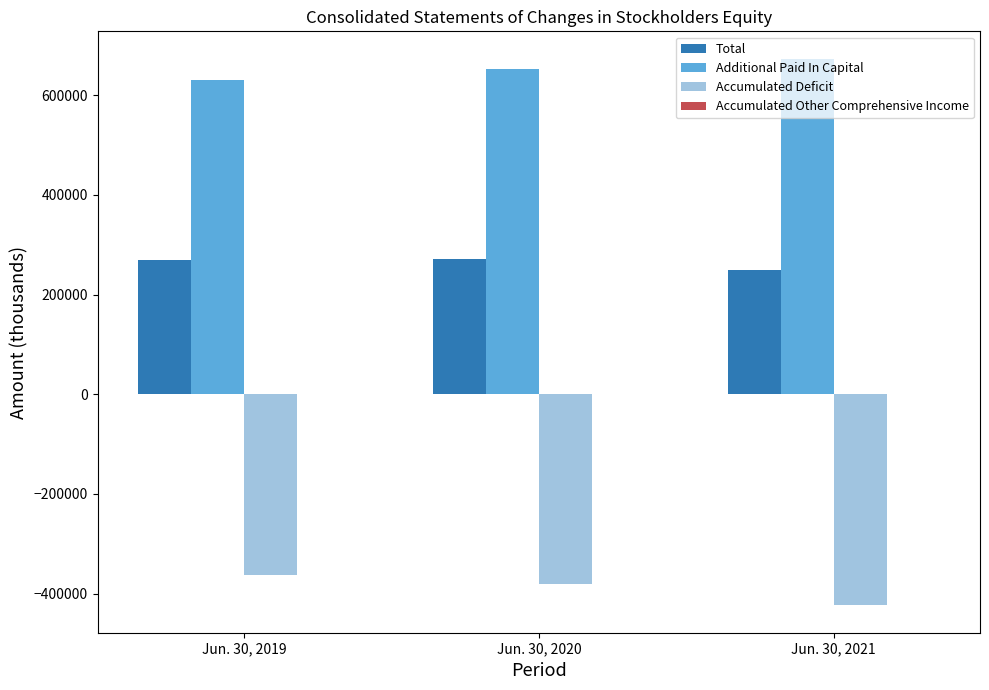

Is the value of Accumulated Deficit at Jun. 30, 2020 greater than the value of Additional Paid In Capital at Jun. 30, 2020?

No